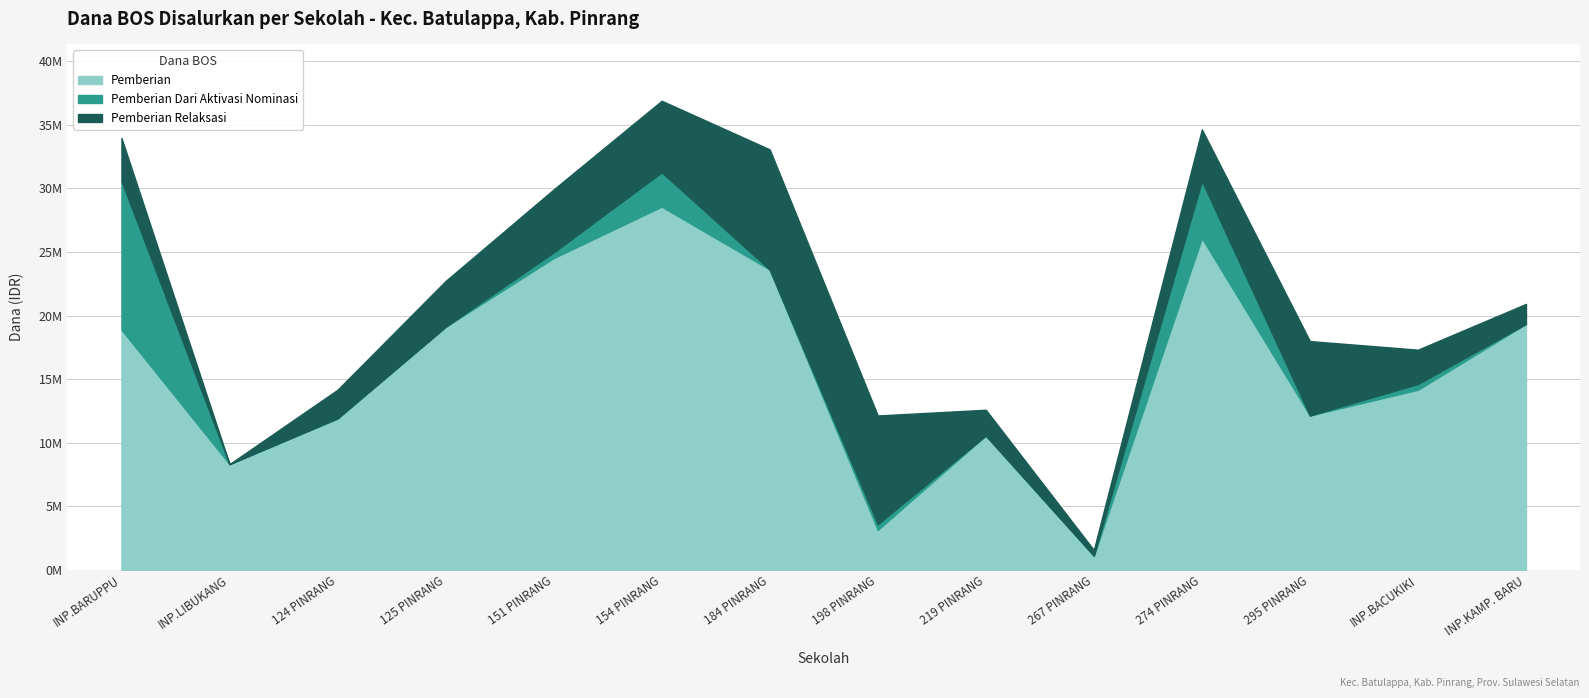

True or false: Pemberian Dari Aktivasi Nominasi has a value of 450000 at UPT SD NEGERI 151 PINRANG.

True